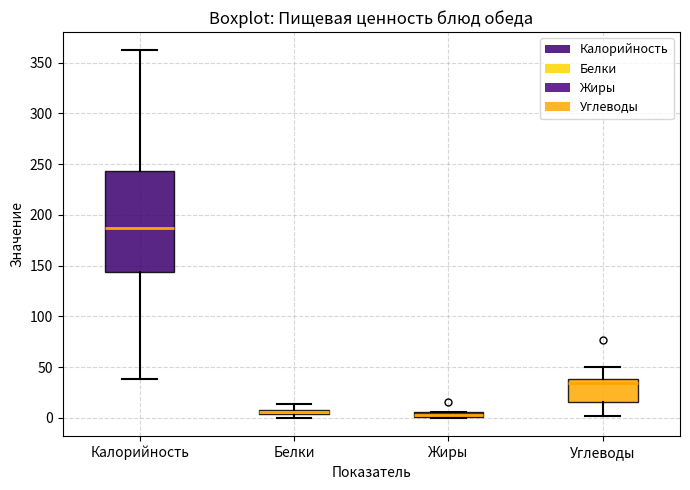

Which box's median line is the highest?

Калорийность